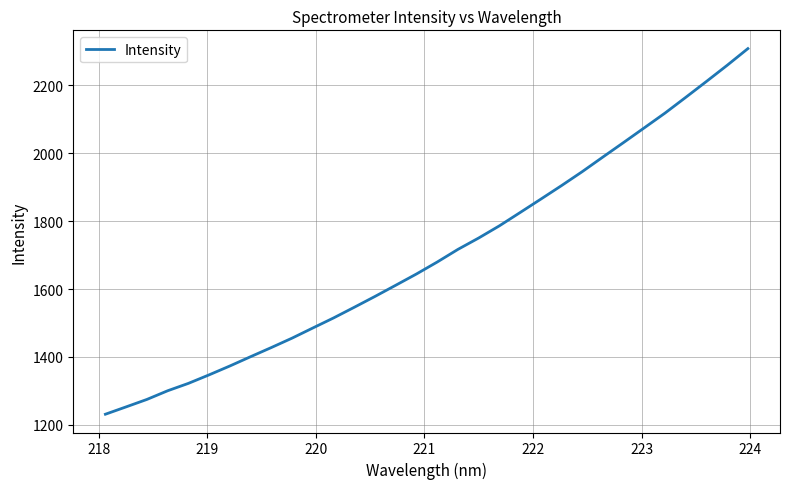

Reading left to right, list all the values displayed in this chart.

1231.4	1253.1	1274.9	1300.5	1322.3	1347.4	1373.5	1400.9	1427.8	1455.5	1485.3	1514.9	1546.4	1578.3	1611.2	1644.4	1679.5	1716.8	1750.3	1786.1	1825.3	1864.7	1904.6	1945.7	1988.8	2031.6	2074.9	2118.3	2164.6	2211.3	2258.9	2308.0